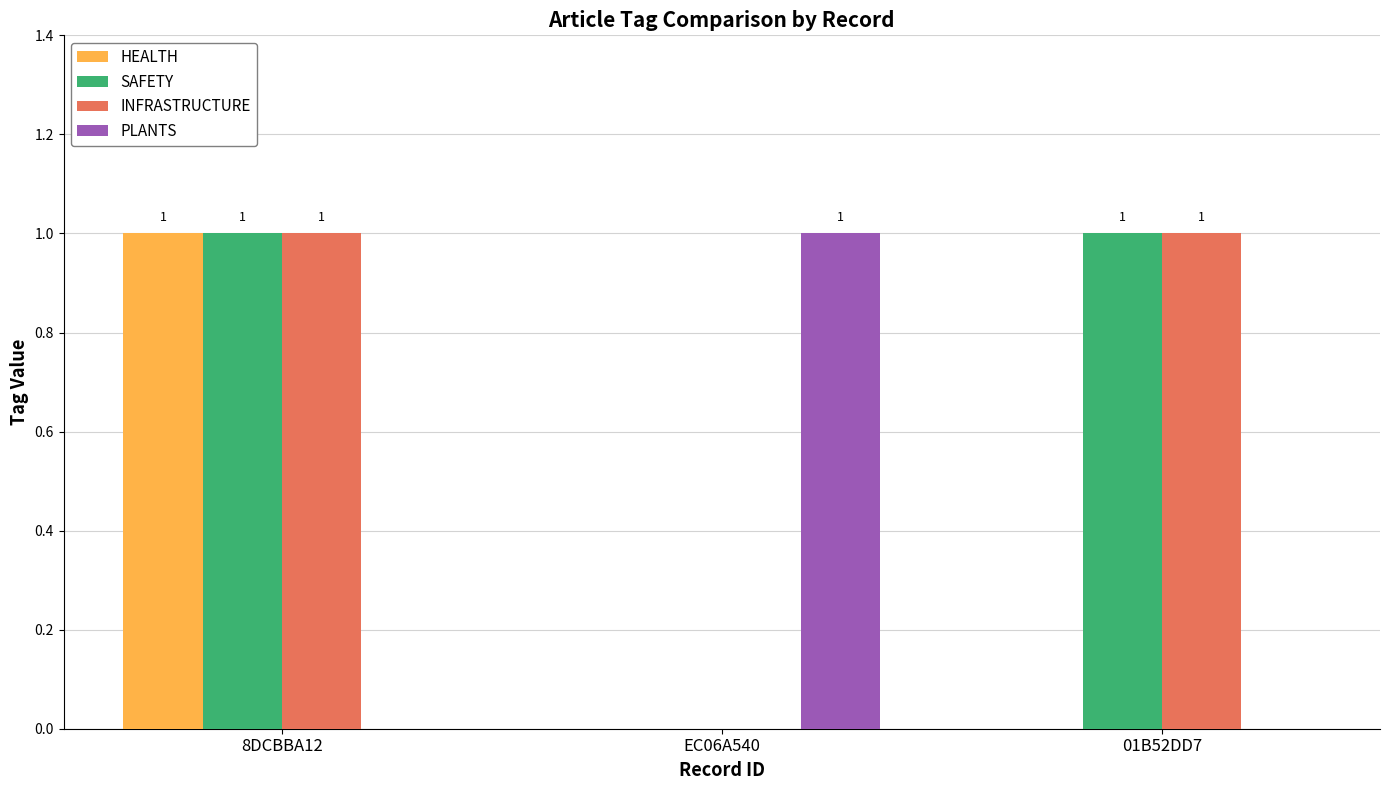

The INFRASTRUCTURE series shows 1 at 8DCBBA12. True or false?

True